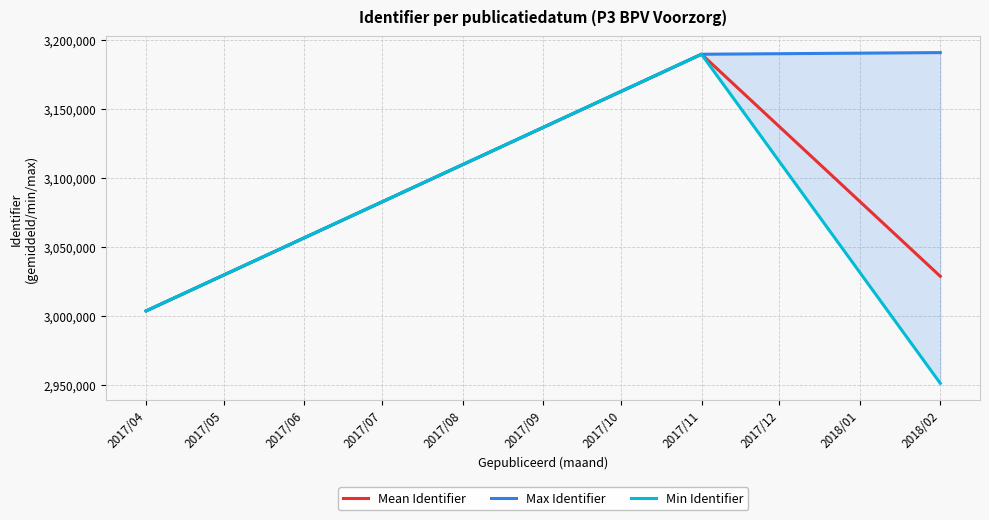

At which label is Mean Identifier closest to 3096691?

2018/02